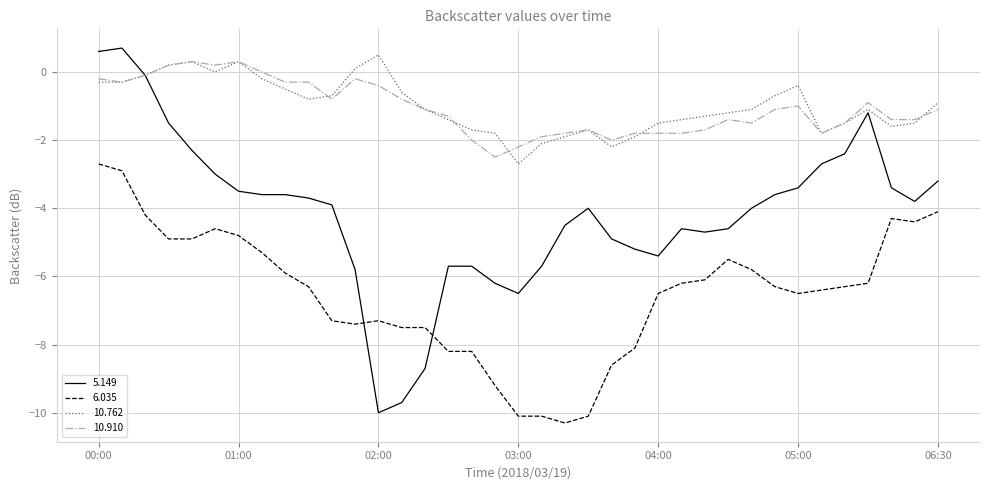

What is the smallest value displayed?

-10.3